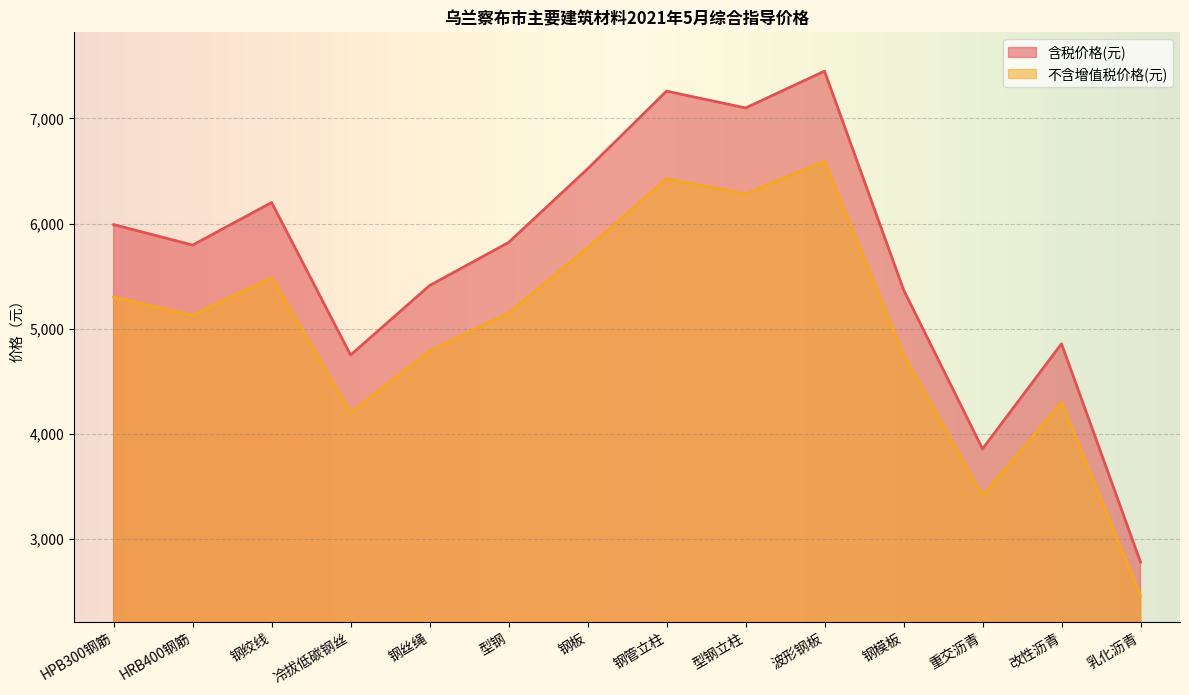

Rank the categories by 不含增值税价格(元) value from lowest to highest.

乳化沥青, 重交沥青, 冷拔低碳钢丝, 改性沥青, 钢模板, 钢丝绳, HRB400钢筋, 型钢, HPB300钢筋, 钢绞线, 钢板, 型钢立柱, 钢管立柱, 波形钢板